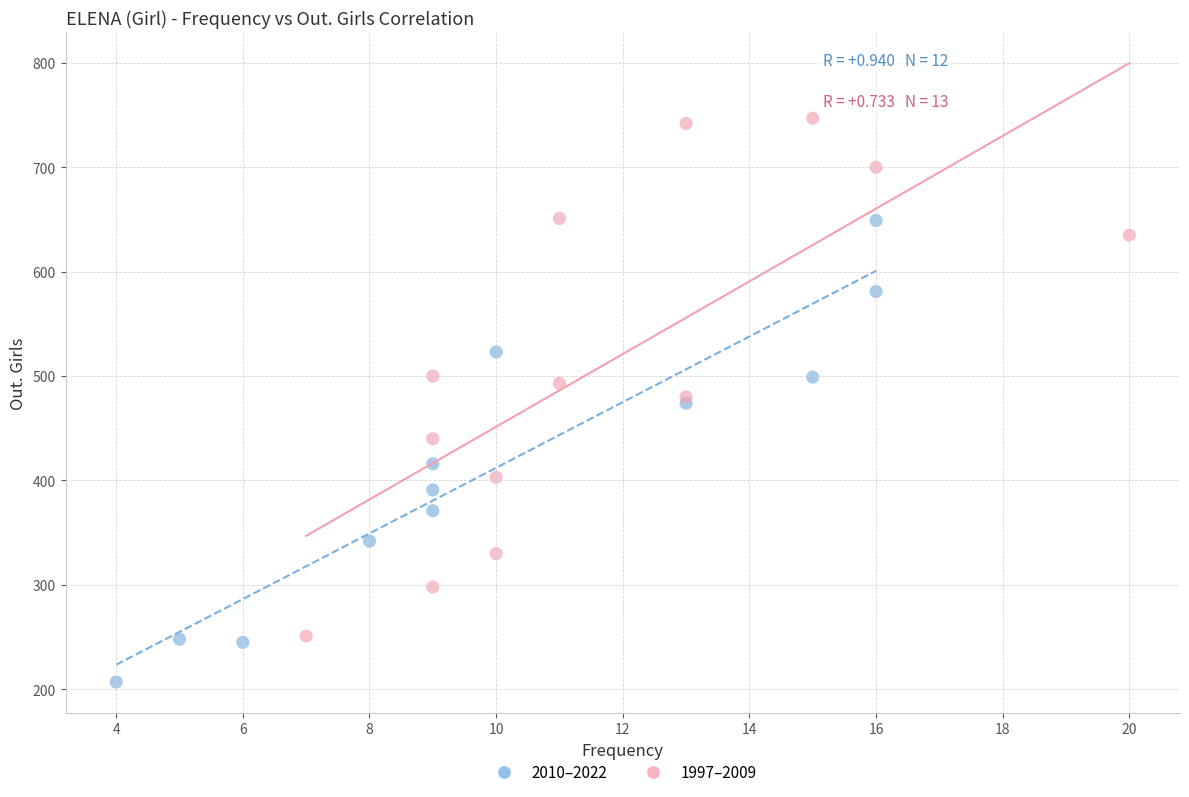

Which series contains the lowest Y value?

2010–2022